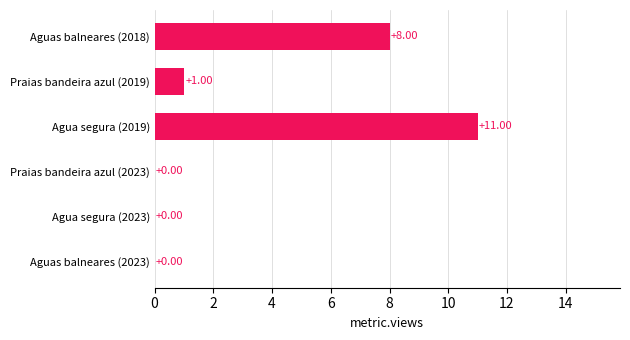

What is the sum of the values at Praias bandeira azul (2023) and Agua segura (2019)?

11